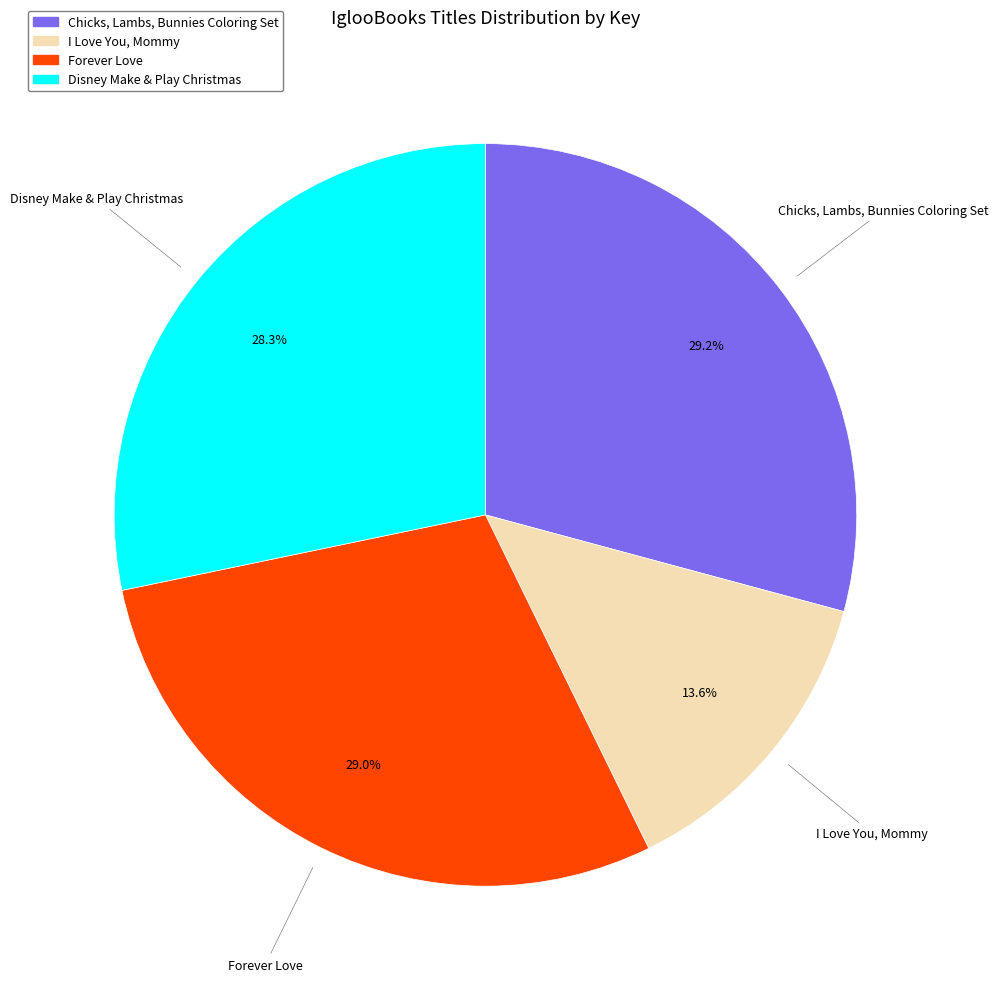

To the nearest percent, what is the combined percentage of Chicks, Lambs, Bunnies Coloring Set and Disney Make & Play Christmas?

57%